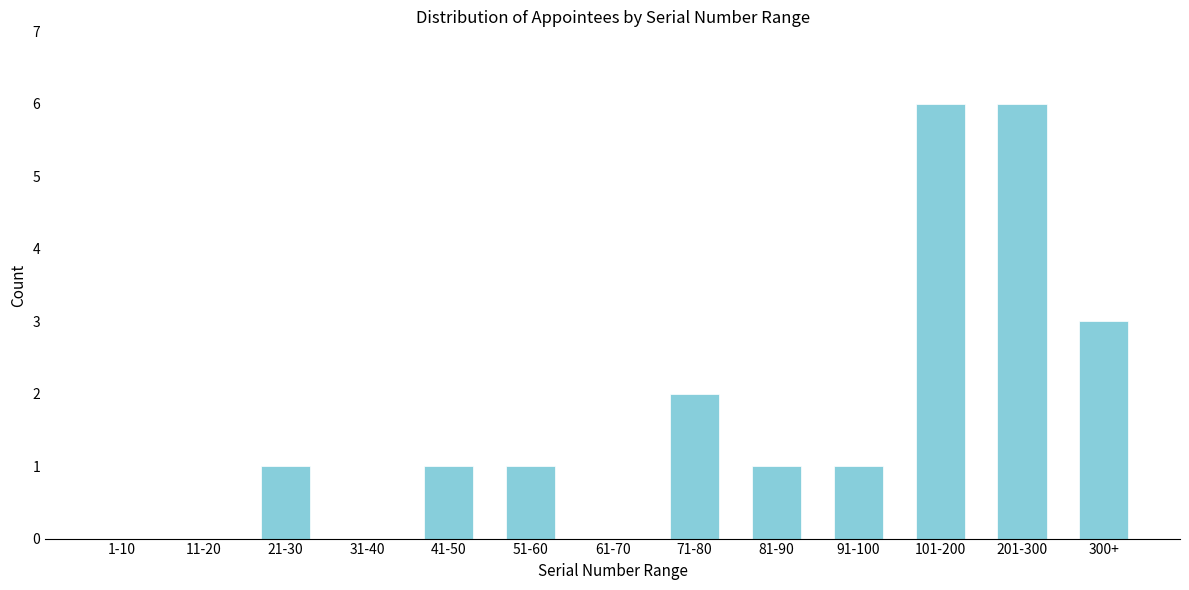

Reading right to left, transcribe all the data shown in this chart.

300+=3	201-300=6	101-200=6	91-100=1	81-90=1	71-80=2	61-70=0	51-60=1	41-50=1	31-40=0	21-30=1	11-20=0	1-10=0